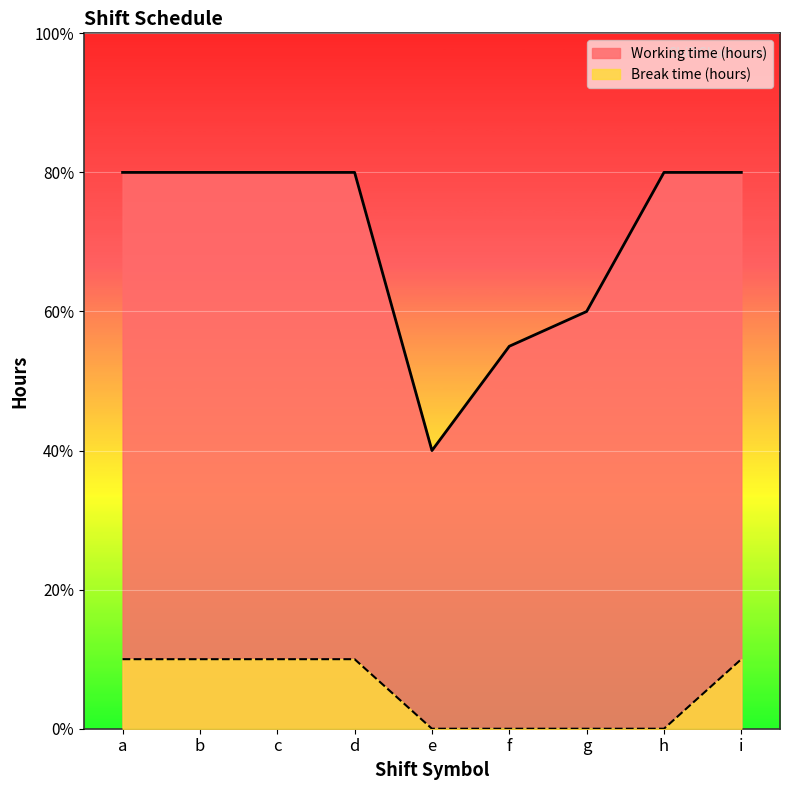

What are all the series names shown in the legend?

Working time (hours), Break time (hours)